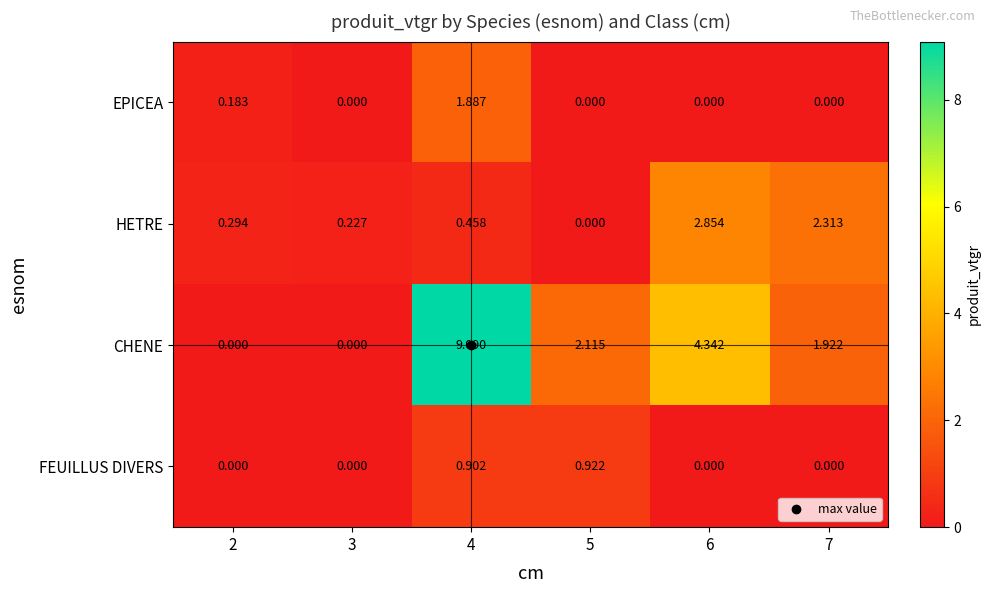

At how many categories does at least one series exceed 8?

1